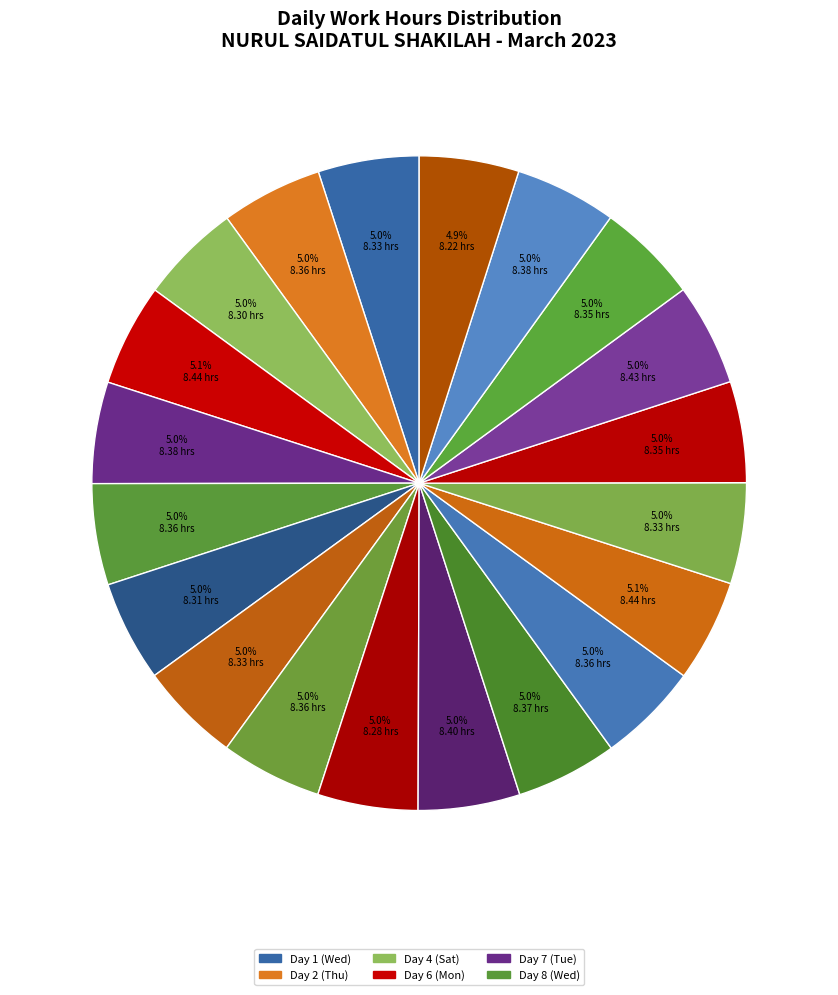

Count the number of slices in the pie.

20